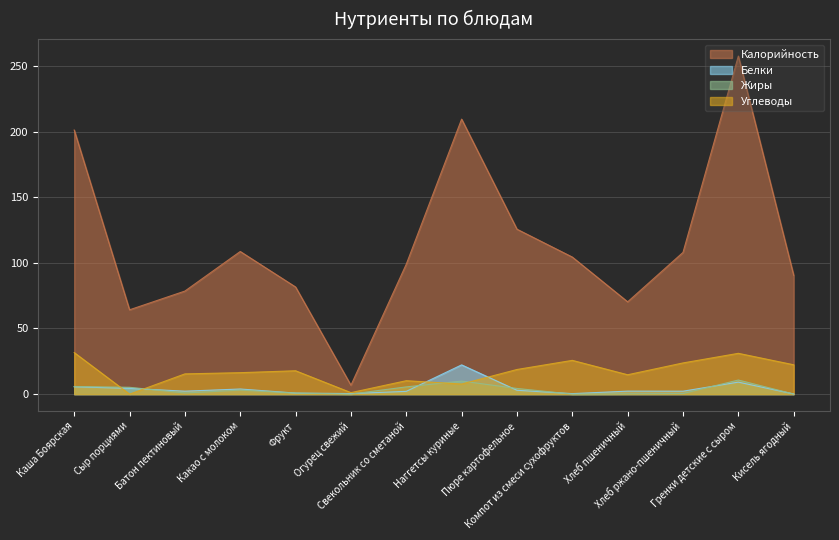

How many distinct data groups are displayed?

4